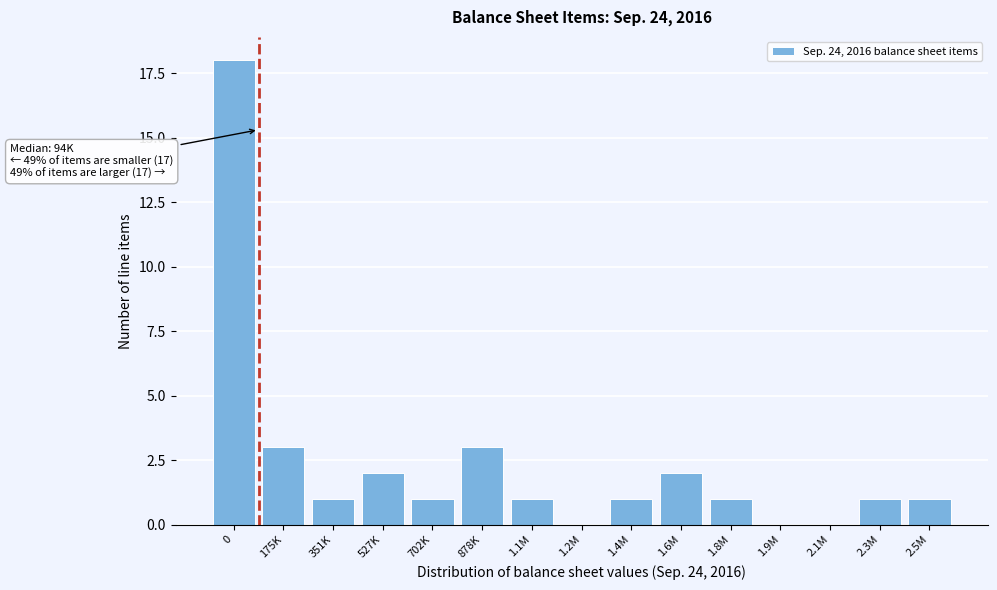

Reading left to right, list all the values displayed in this chart.

0=18	175K=3	351K=1	527K=2	702K=1	878K=3	1.1M=1	1.2M=0	1.4M=1	1.6M=2	1.8M=1	1.9M=0	2.1M=0	2.3M=1	2.5M=1